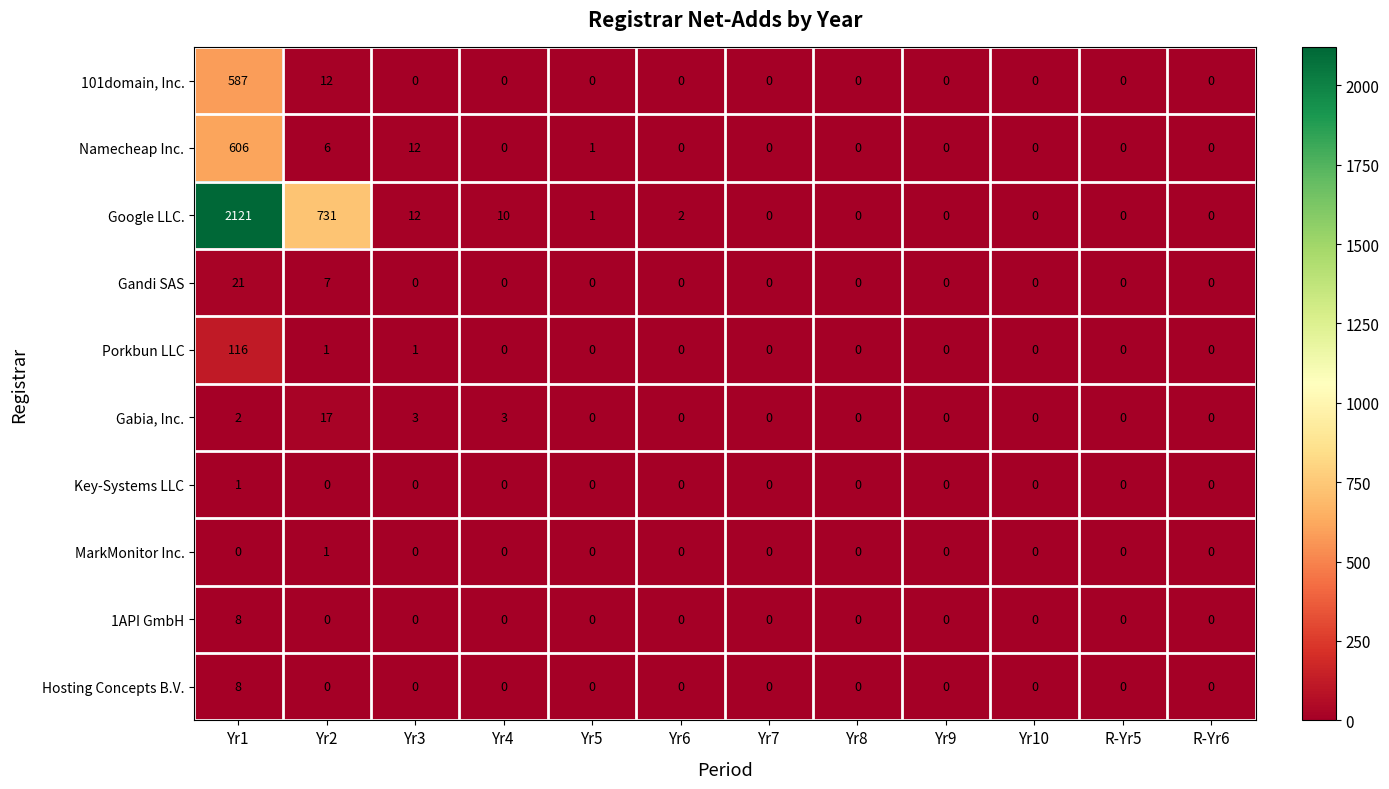

What is the difference between the maximum and minimum values in the 1API GmbH series?

8